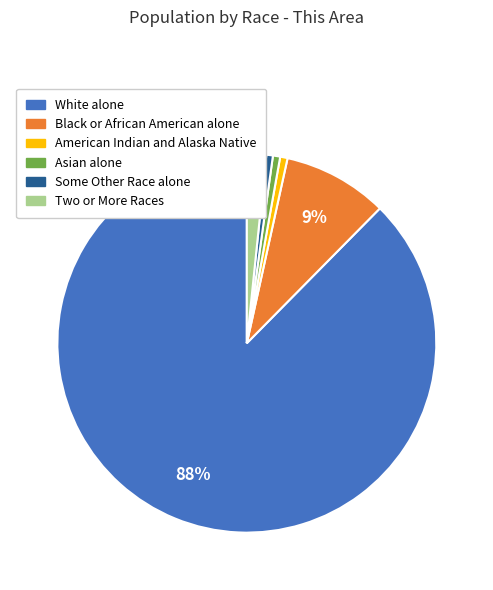

Between White alone and Asian alone, which is larger?

White alone